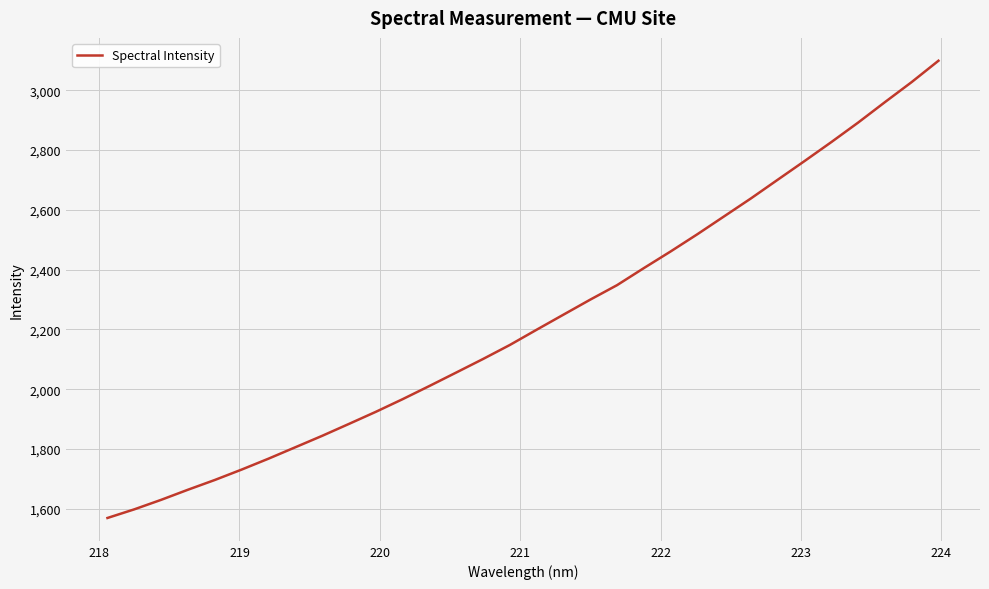

What is the difference between the maximum and minimum values?

1529.7